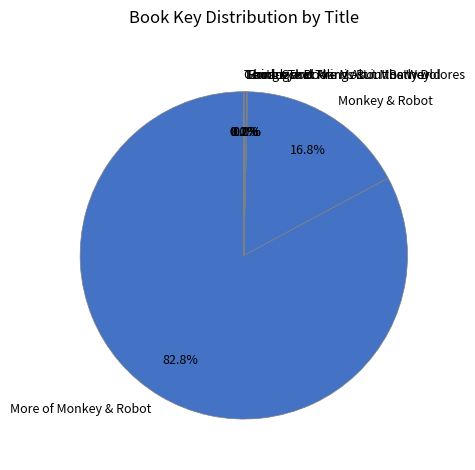

Does any single category account for the majority?

Yes